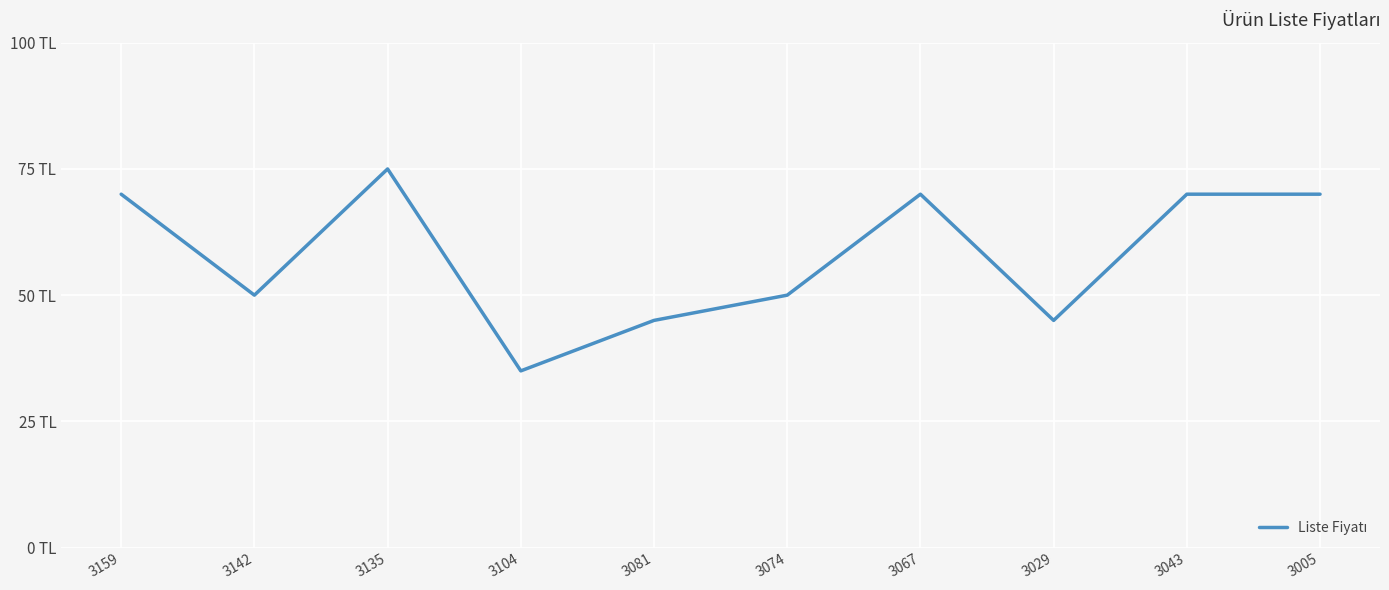

What position from the left is 3005?

10